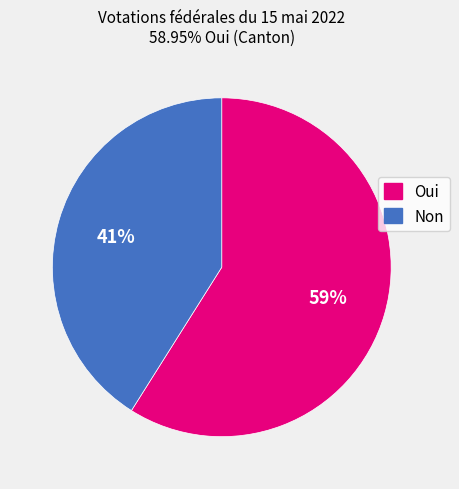

Which category has the biggest portion of the pie?

Oui